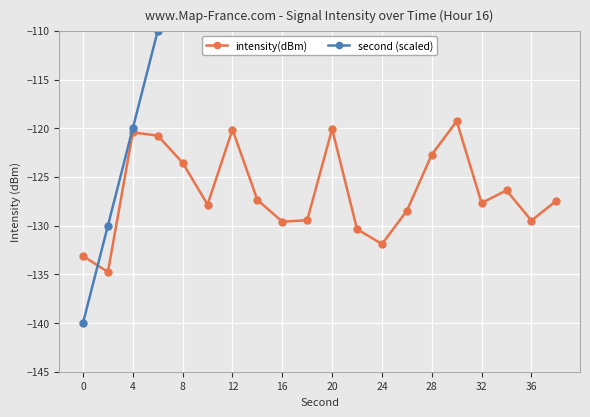

How many interior local valleys does the intensity(dBm) series have?

6